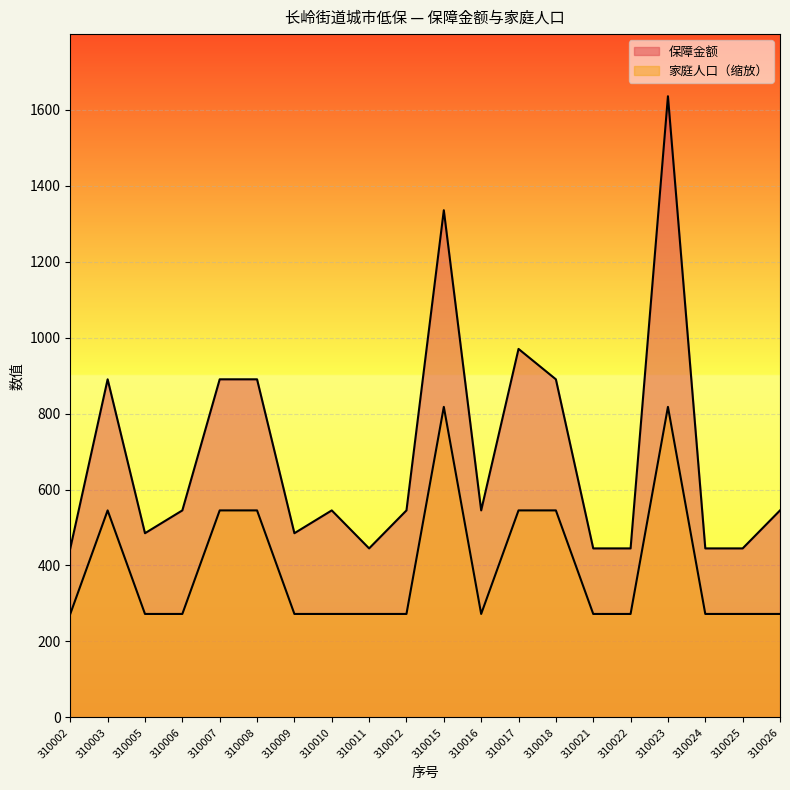

Which series has the largest total across all categories?

保障金额